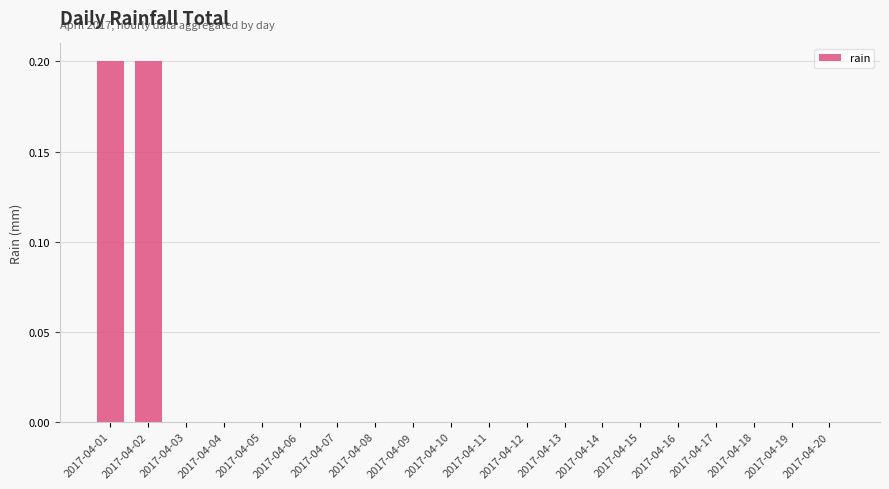

Count the number of categories in the chart.

20